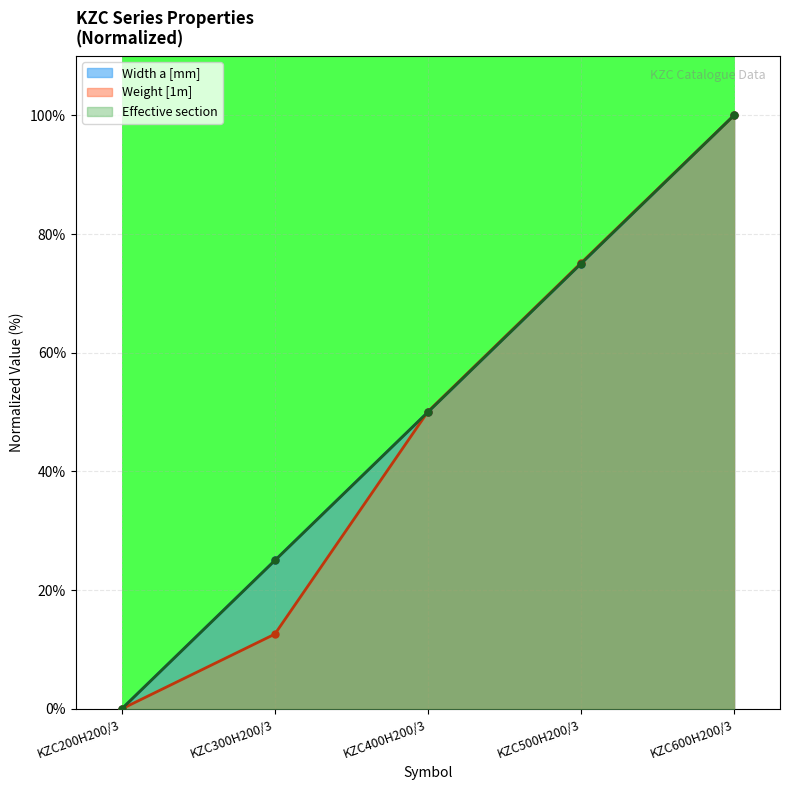

List the labels in order of Weight [1m] value, largest first.

KZC600H200/3, KZC500H200/3, KZC400H200/3, KZC300H200/3, KZC200H200/3